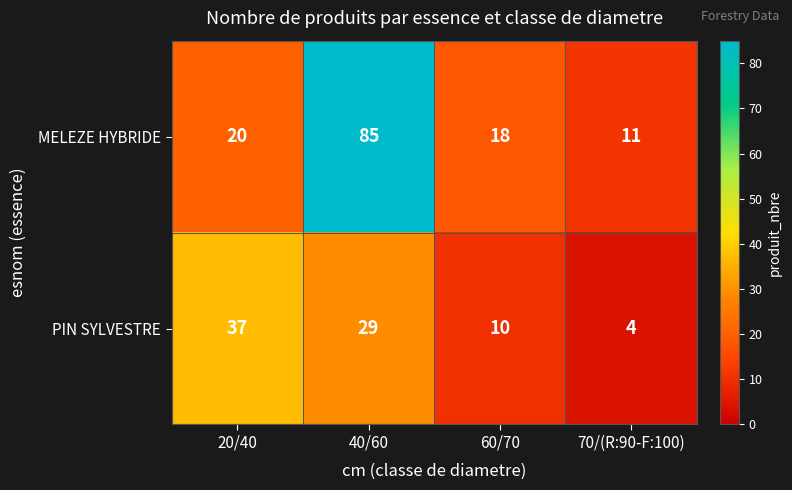

Where is PIN SYLVESTRE nearest to the value 20?

40/60